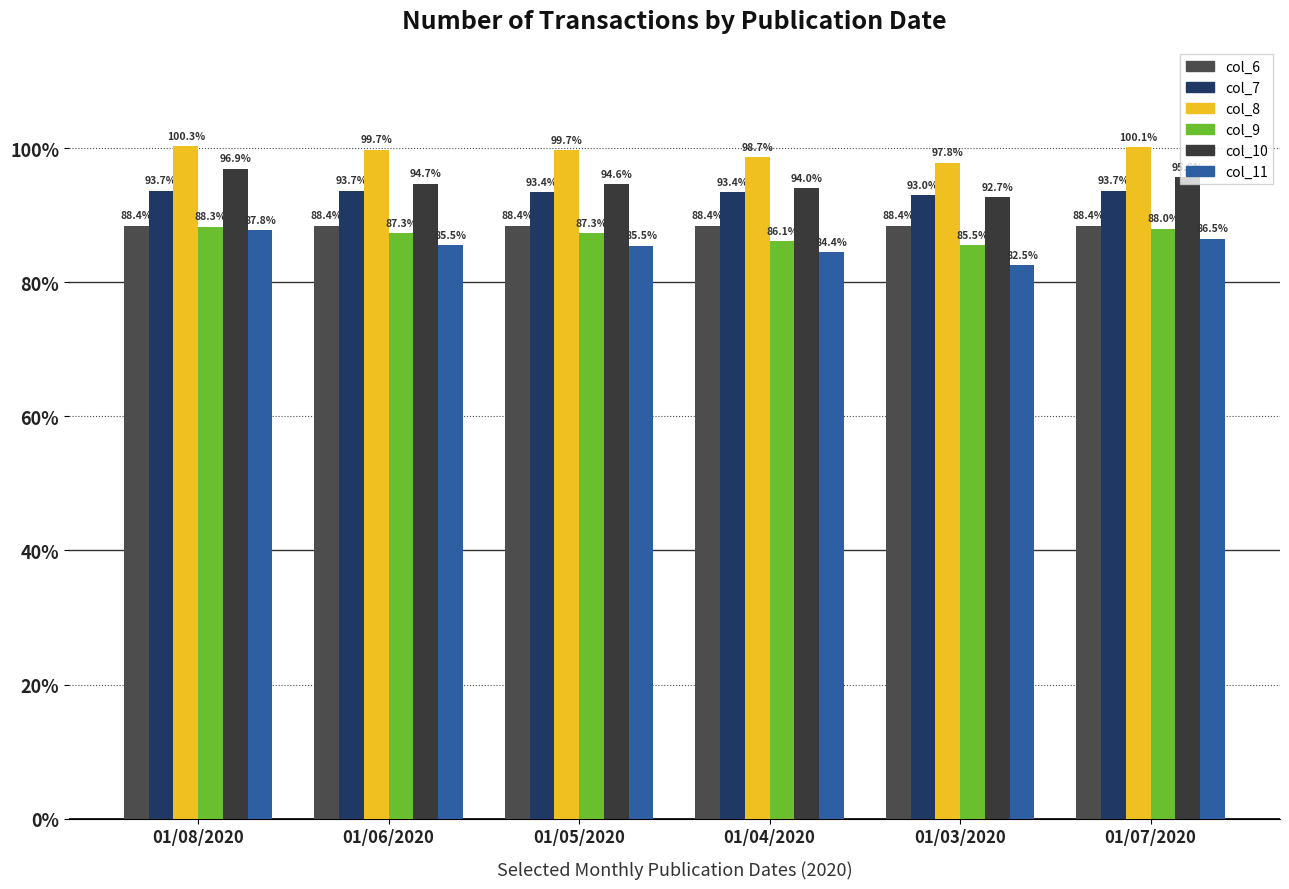

The col_9 series shows 87261 at 01/05/2020. True or false?

True